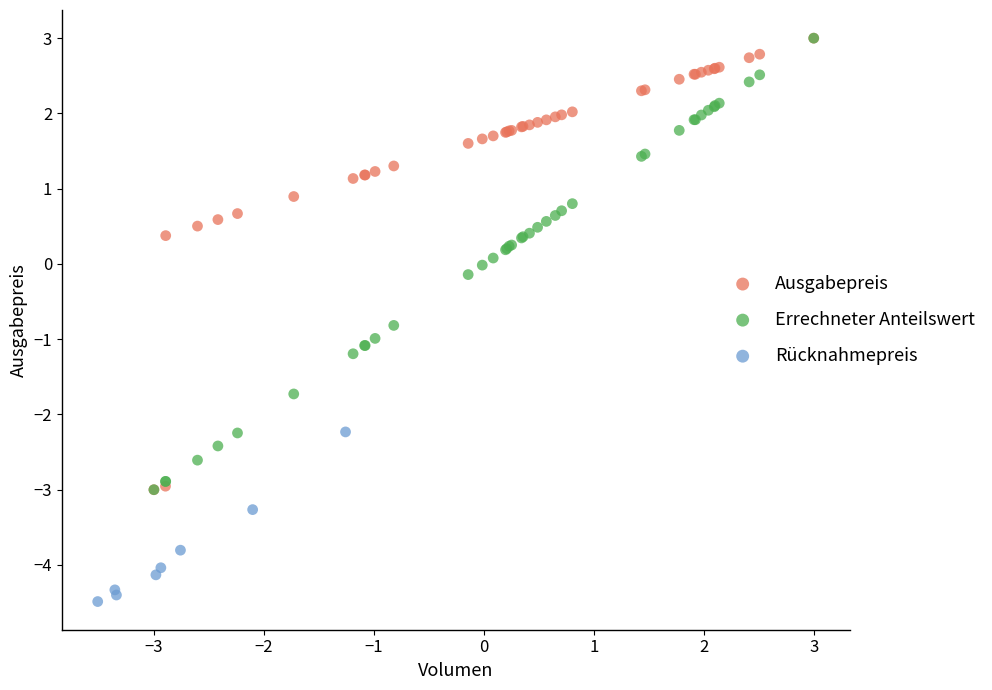

Which series contains the lowest Y value?

Rücknahmepreis